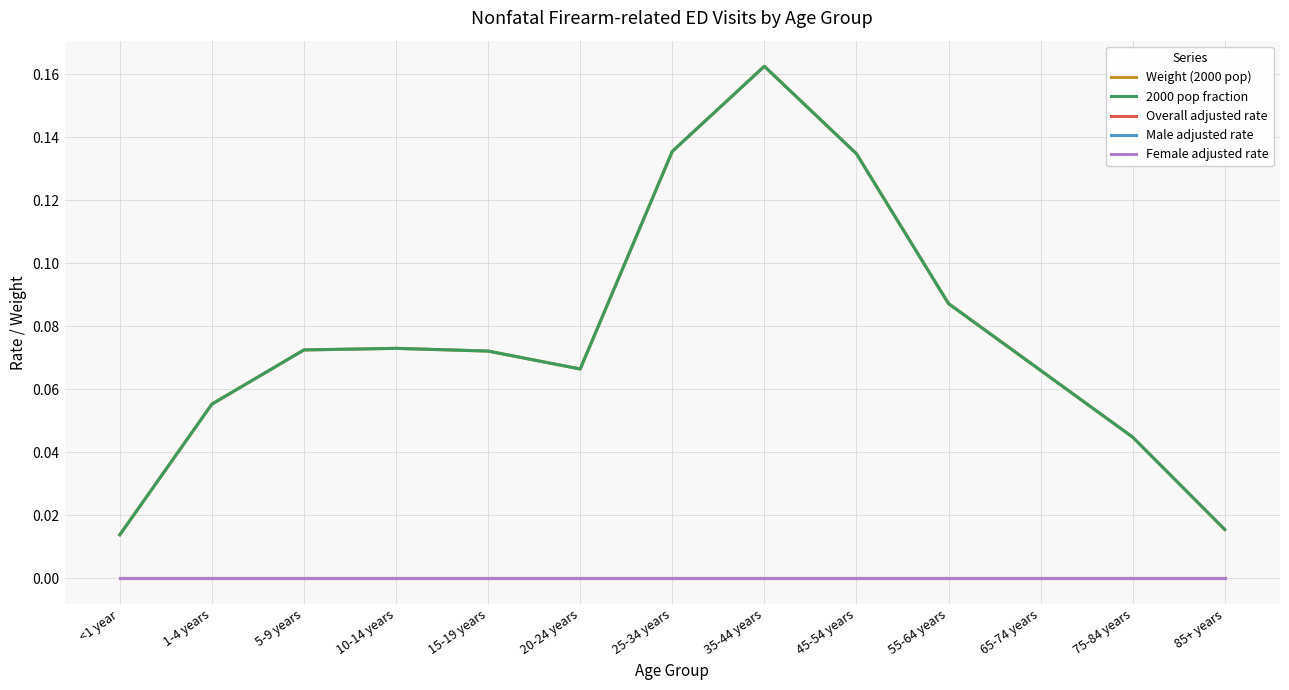

At which category is the sum across all series the highest?

35-44 years